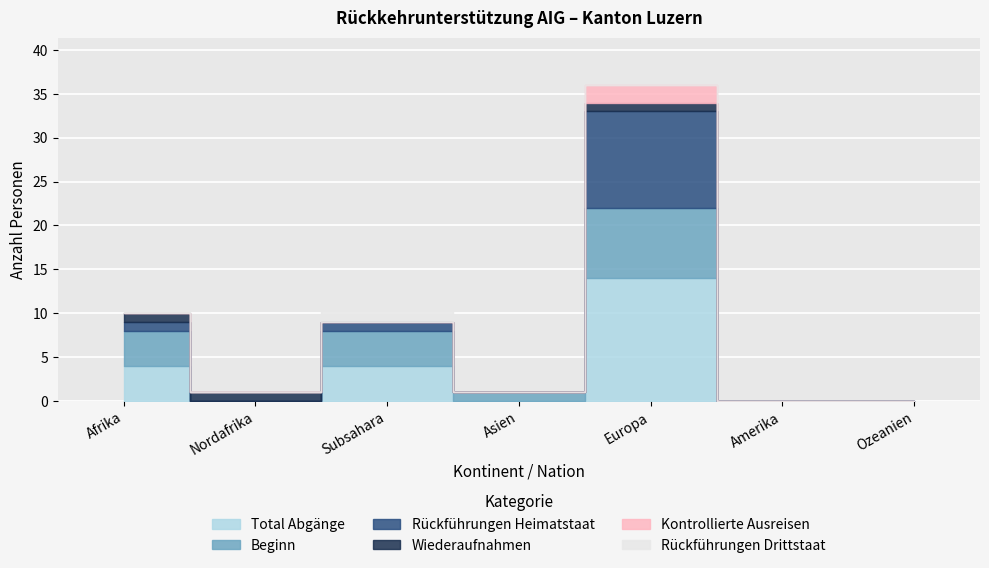

In Wiederaufnahmen, how many points are higher than both neighbors (excluding endpoints)?

1